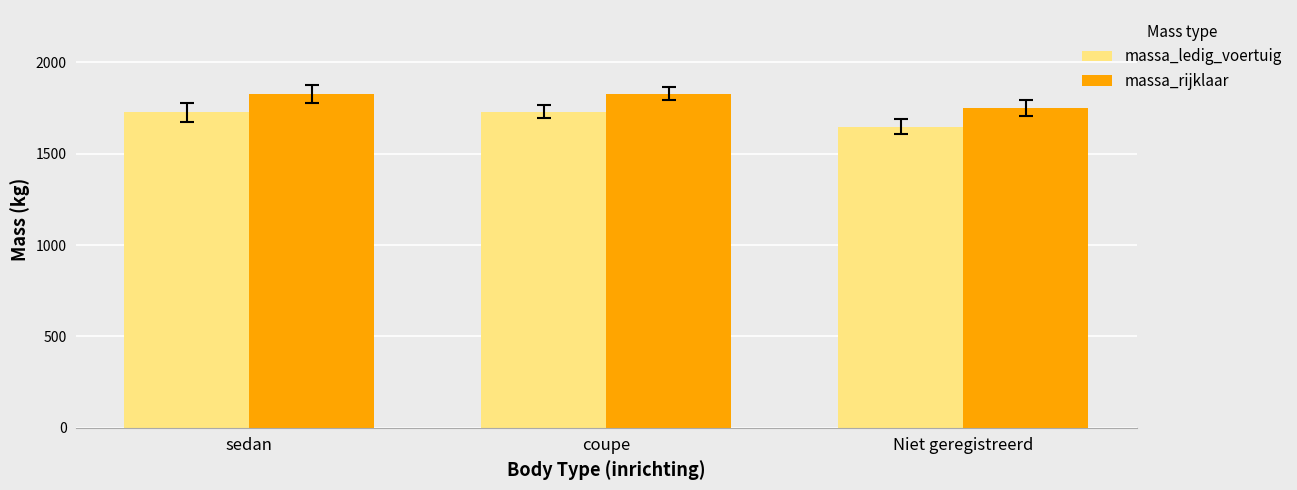

What is the total value across all series at Niet geregistreerd?

3397.6